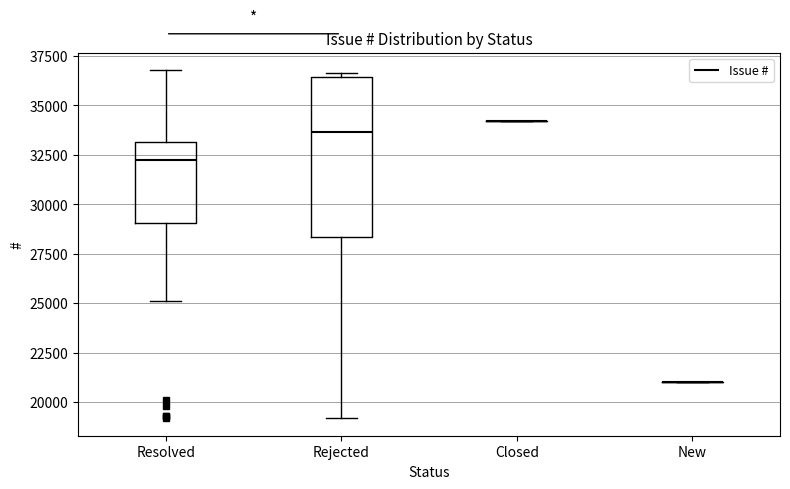

Comparing the boxes themselves (not the whiskers), which one is the tallest?

Rejected